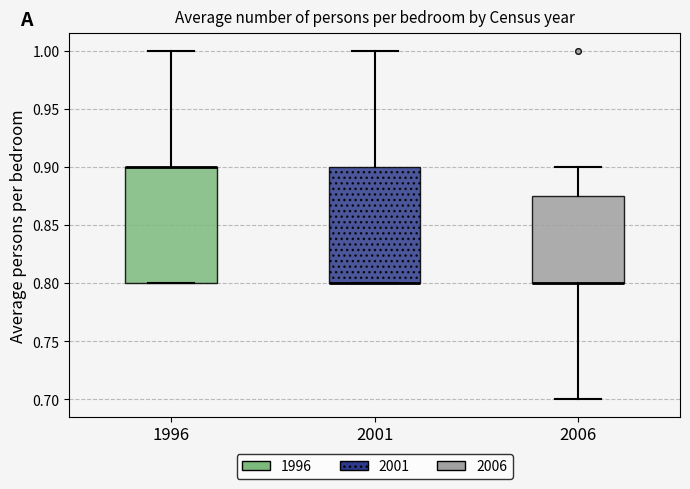

Where does the lower whisker of the box at x = 2006 end on the y-axis? The values are not printed on the chart, so give them approximately, as read against the axis.

0.700